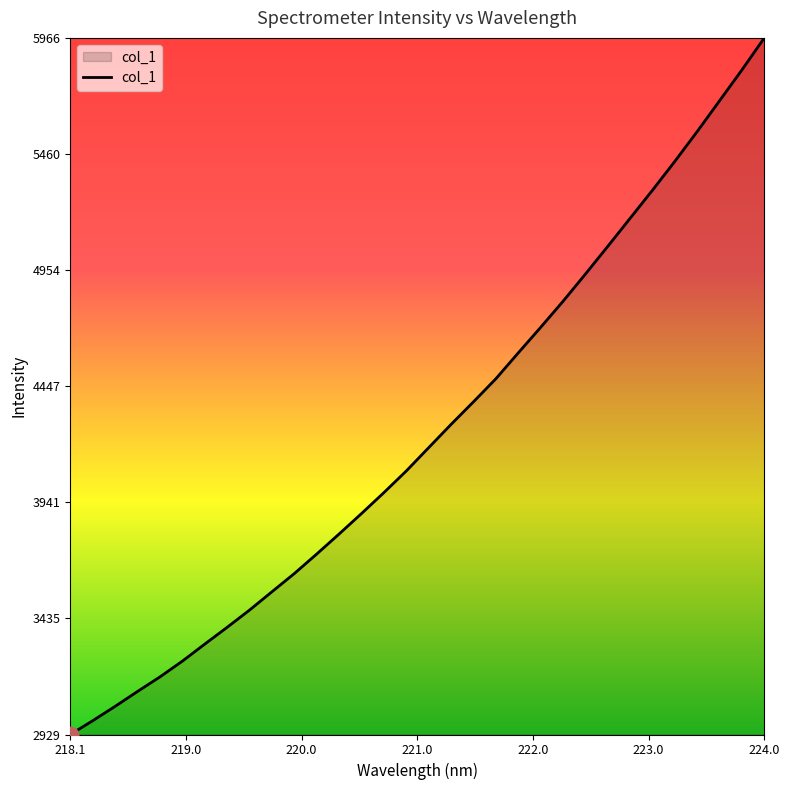

What is the difference between the maximum and minimum values?

3037.5